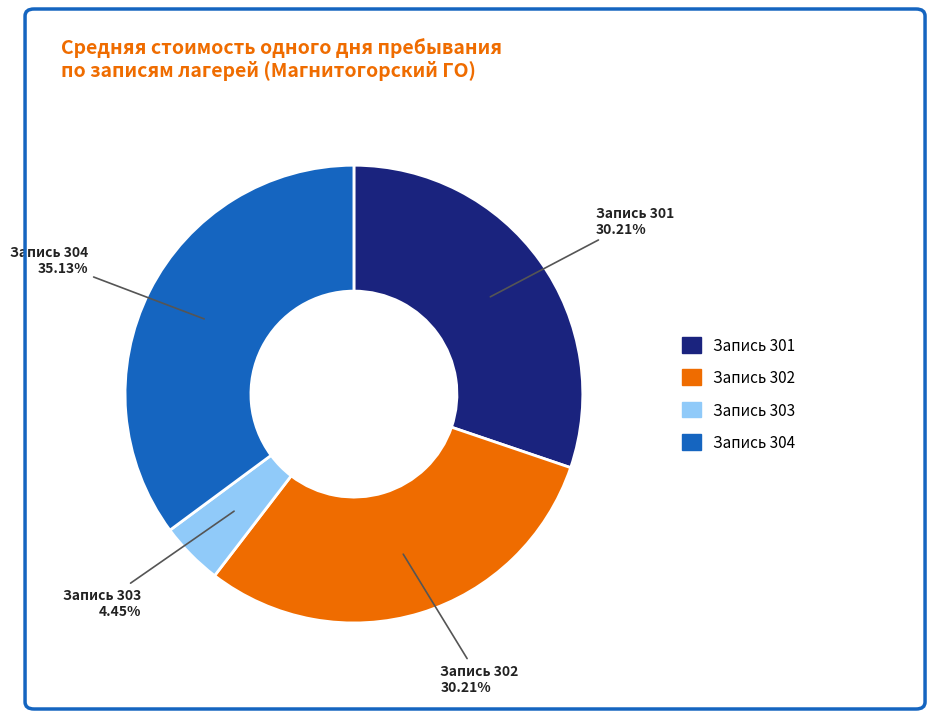

Approximately how many times larger is the value at Запись 301 compared to Запись 304?

0.9